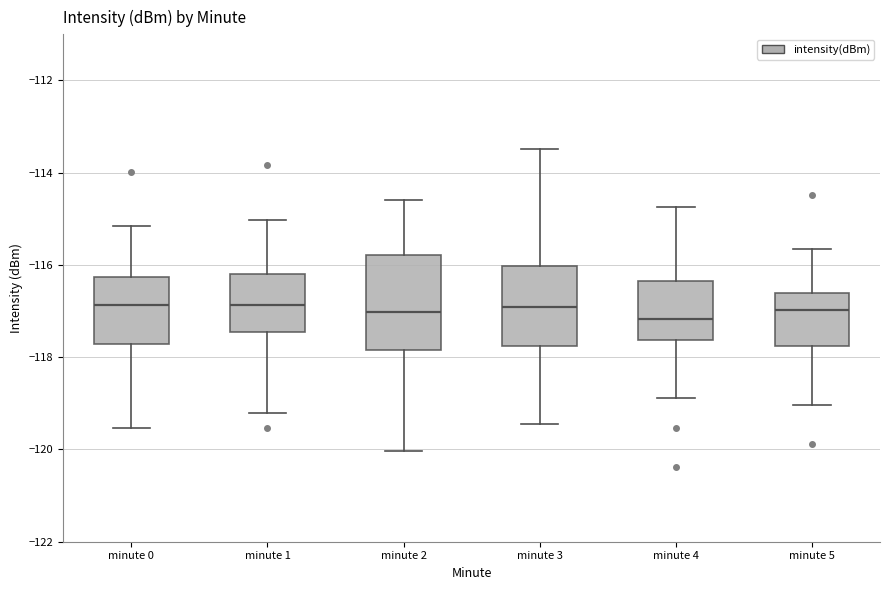

Where does the median line of the box for minute 1 sit on the y-axis? The values are not printed on the chart, so give them approximately, as read against the axis.

-116.8